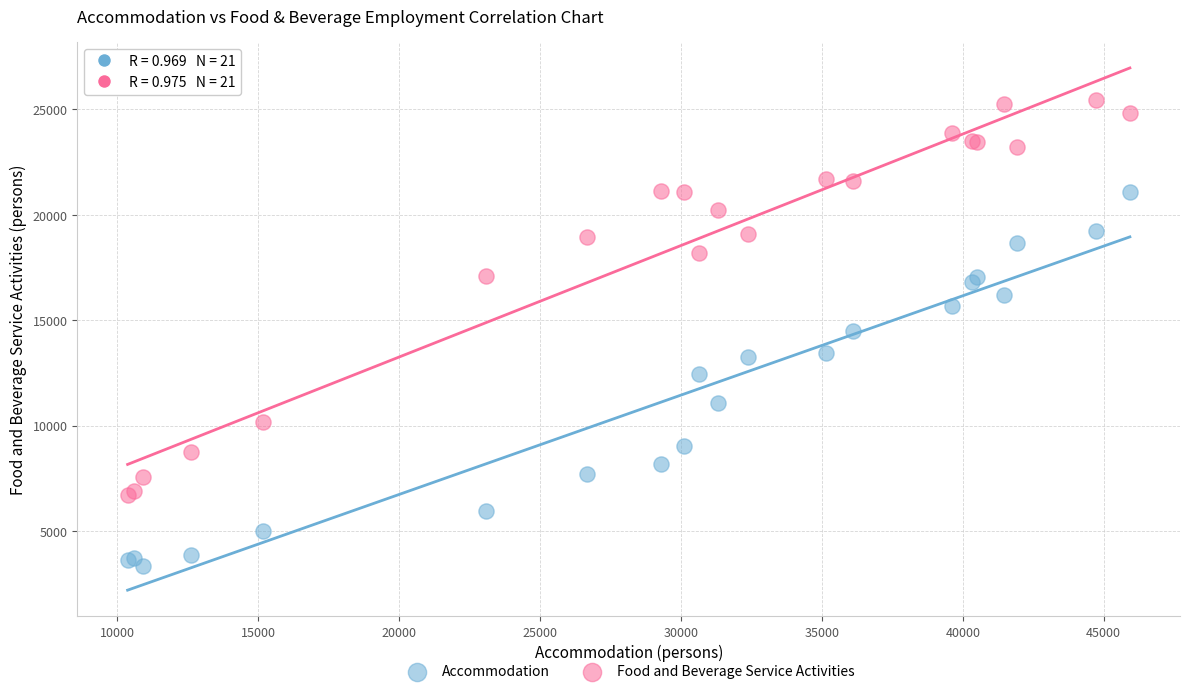

Which series reaches the maximum Y coordinate?

Food and Beverage Service Activities